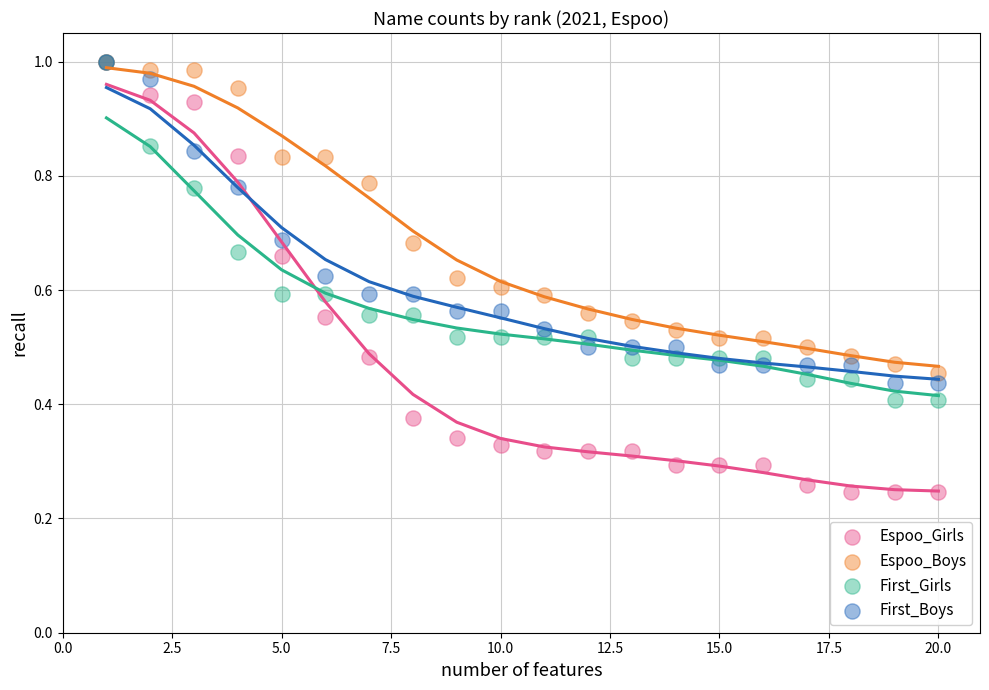

Which series contains the lowest Y value?

Espoo_Girls